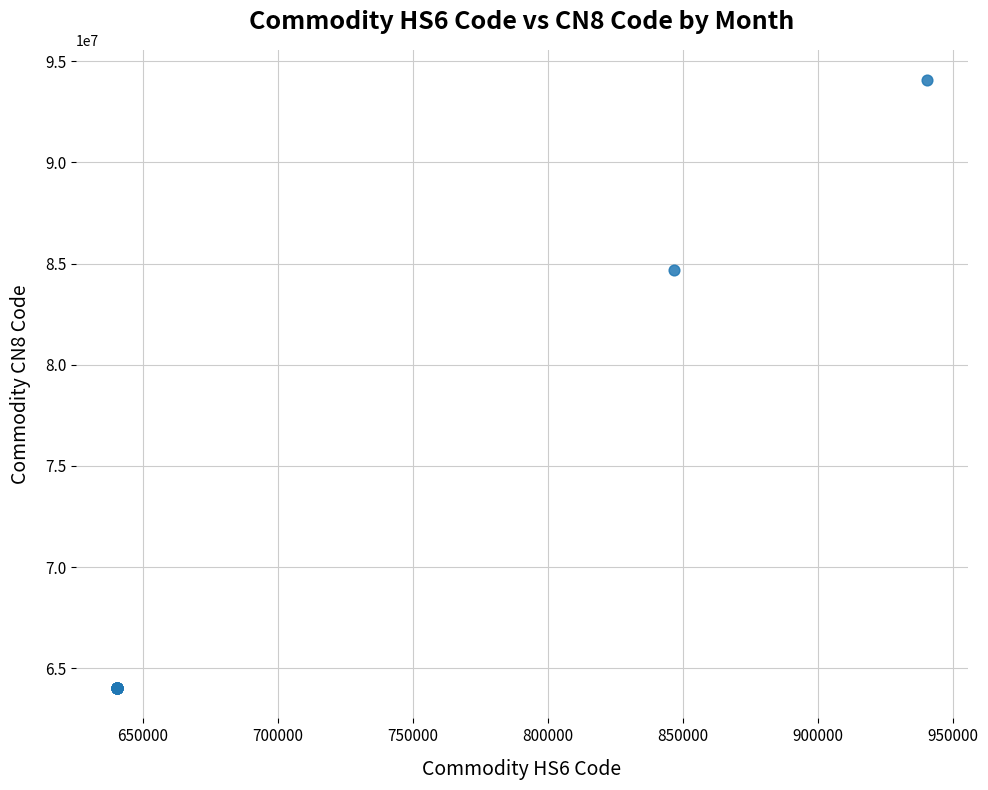

What Y value in the scatter plot is closest to 79044500?

84672110